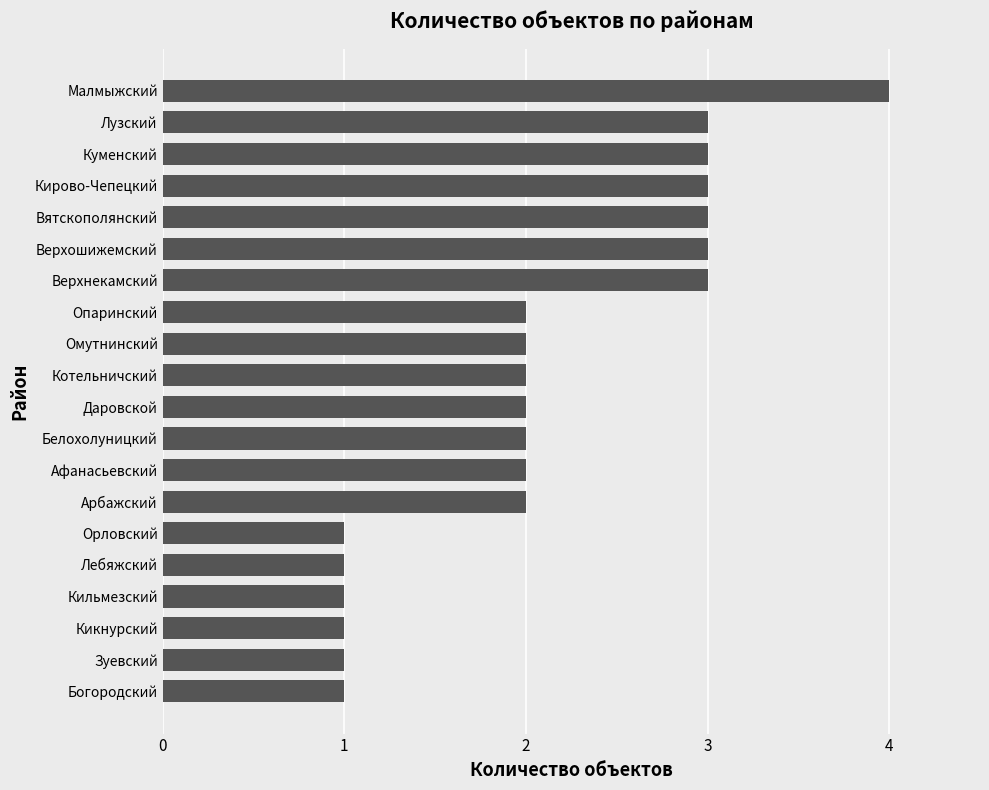

What is the approximate value at Верхошижемский?

3